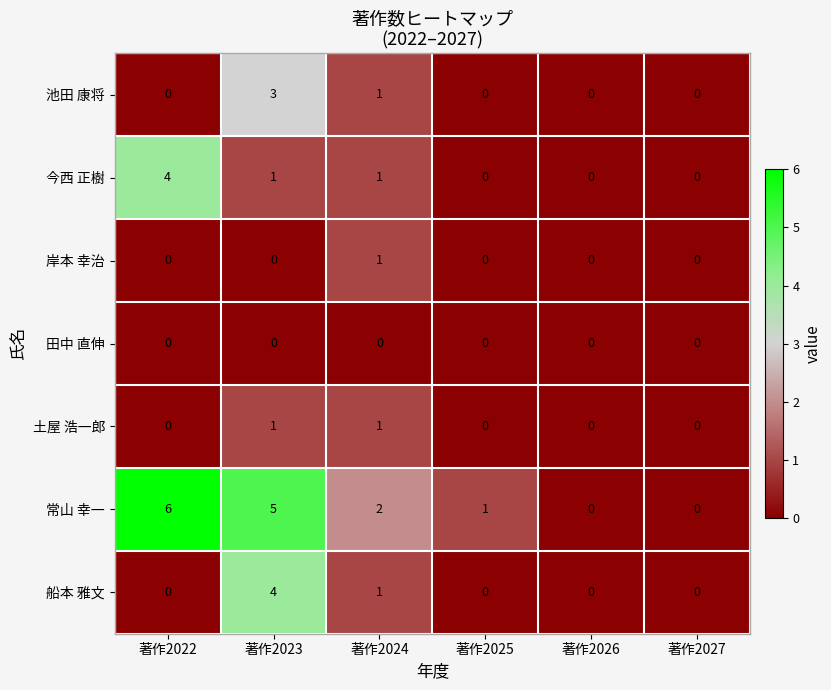

Count the number of categories in the chart.

6